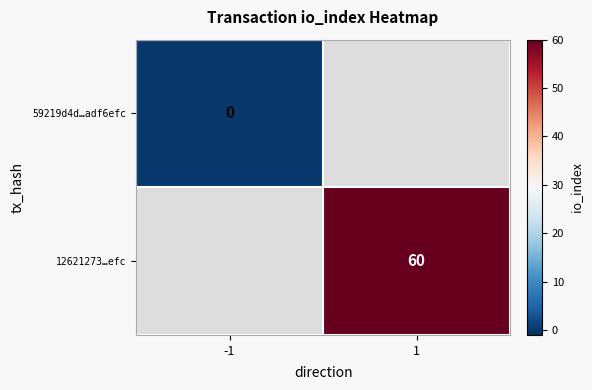

The value of 12621273…efc at 1 is 37. True or false?

False